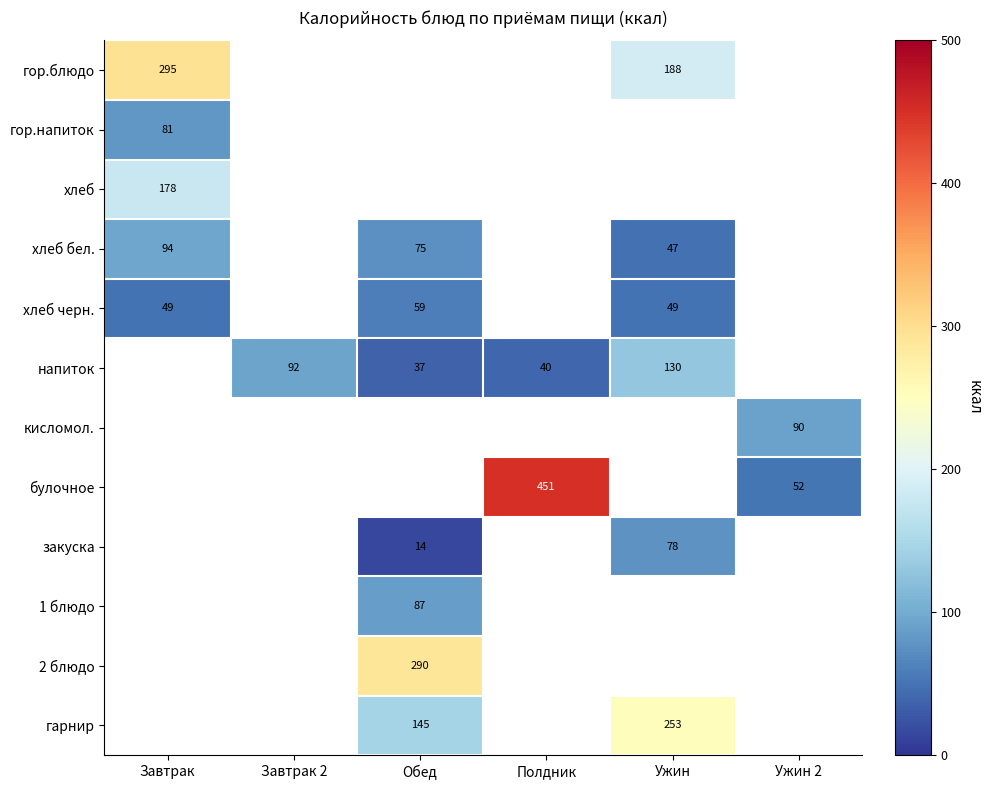

How many data points does each series have?

6